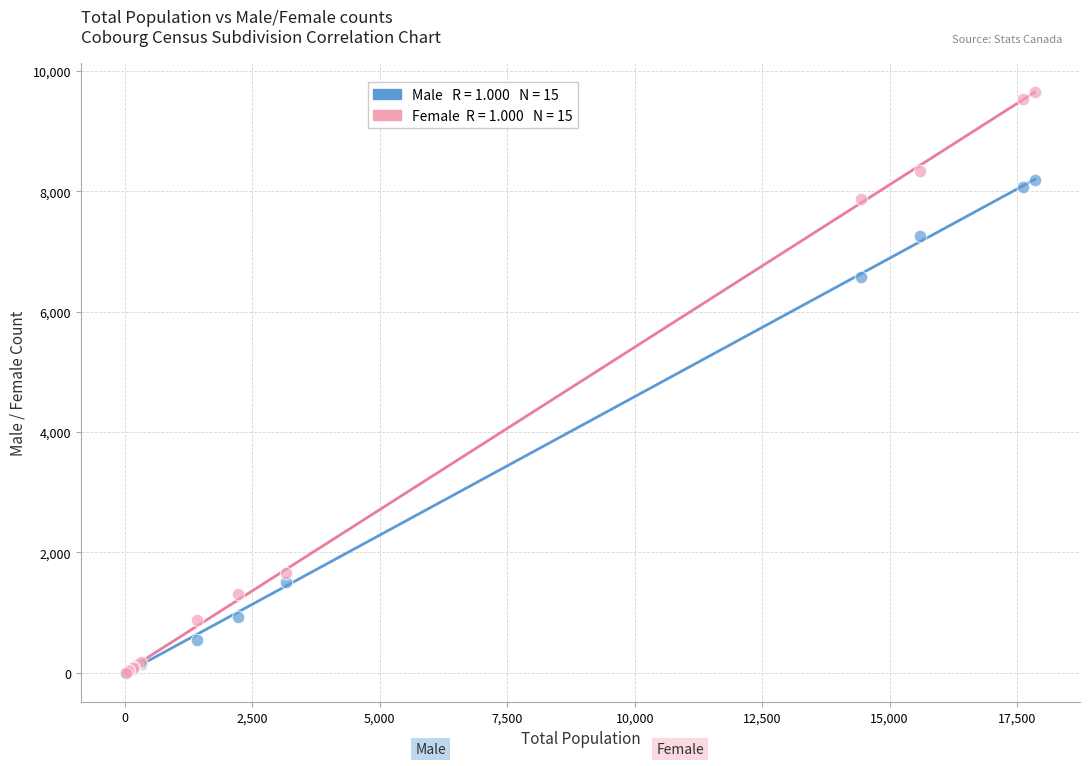

Across all series, what Y value is closest to 4830?

6575